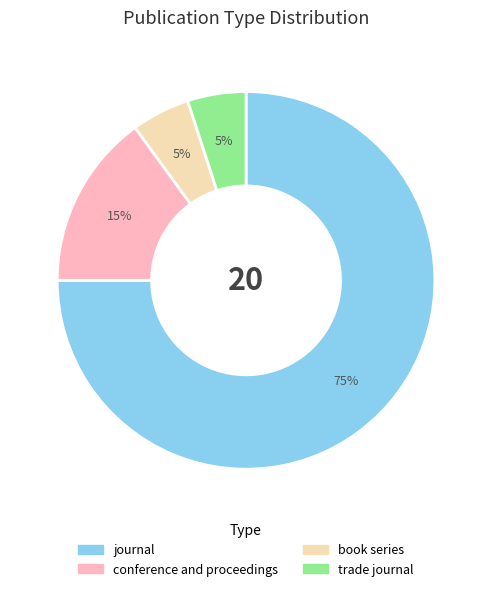

Is it true that trade journal is 15% of the pie?

False